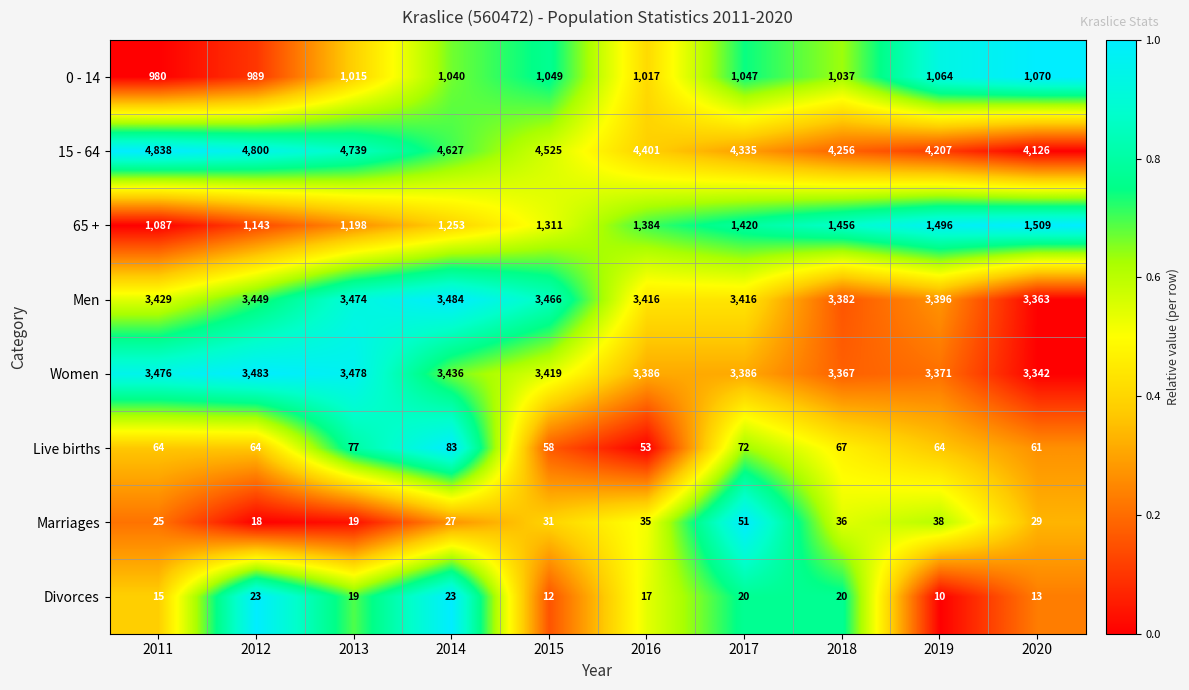

At which category is the sum across all series the highest?

2013